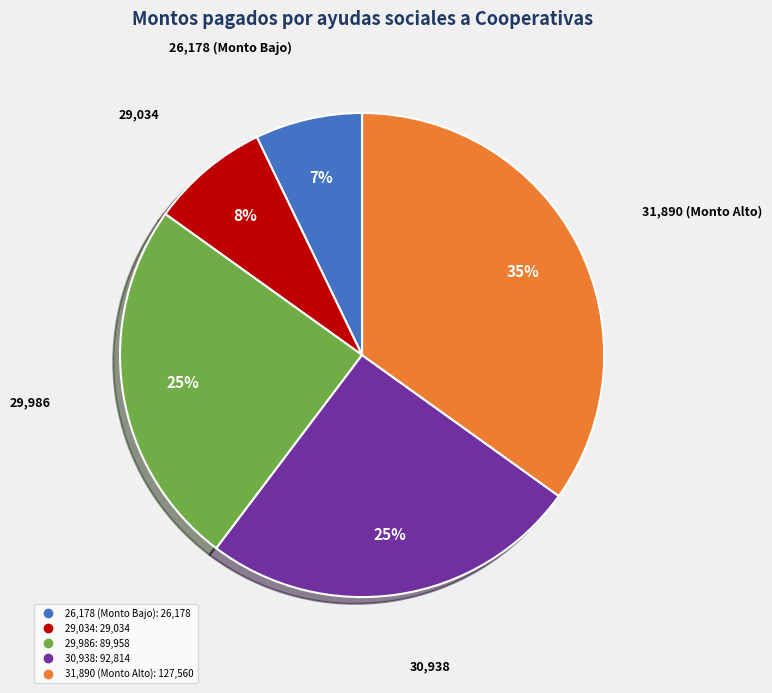

To the nearest percent, what is the difference between the largest and smallest slice percentages?

28%